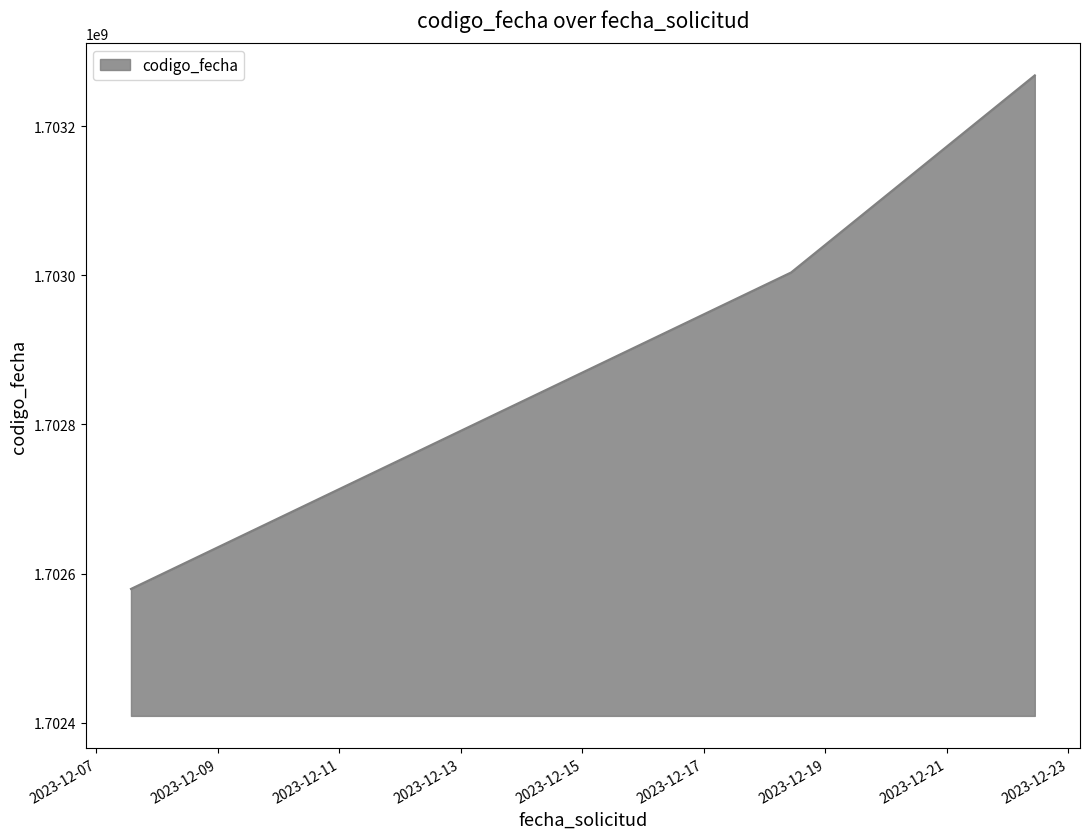

Count the number of categories in the chart.

3